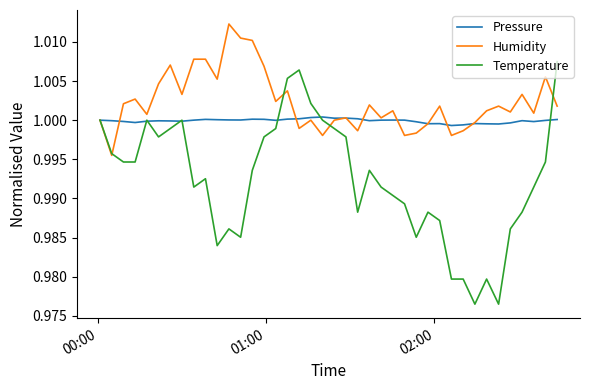

Which series has the largest total across all categories?

Humidity